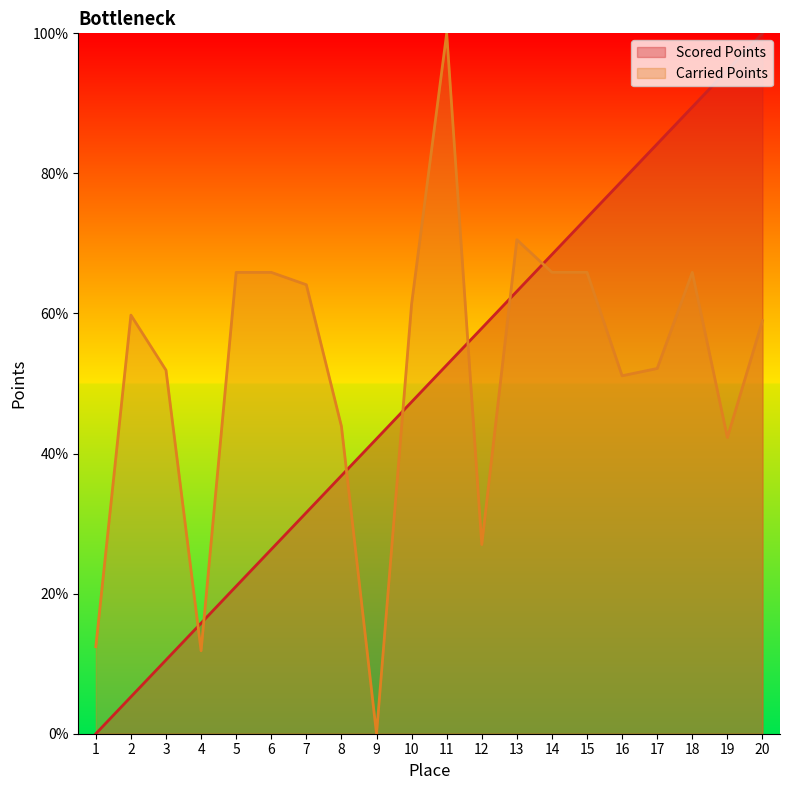

Is it true that Carried Points equals 13.6 at 6?

False